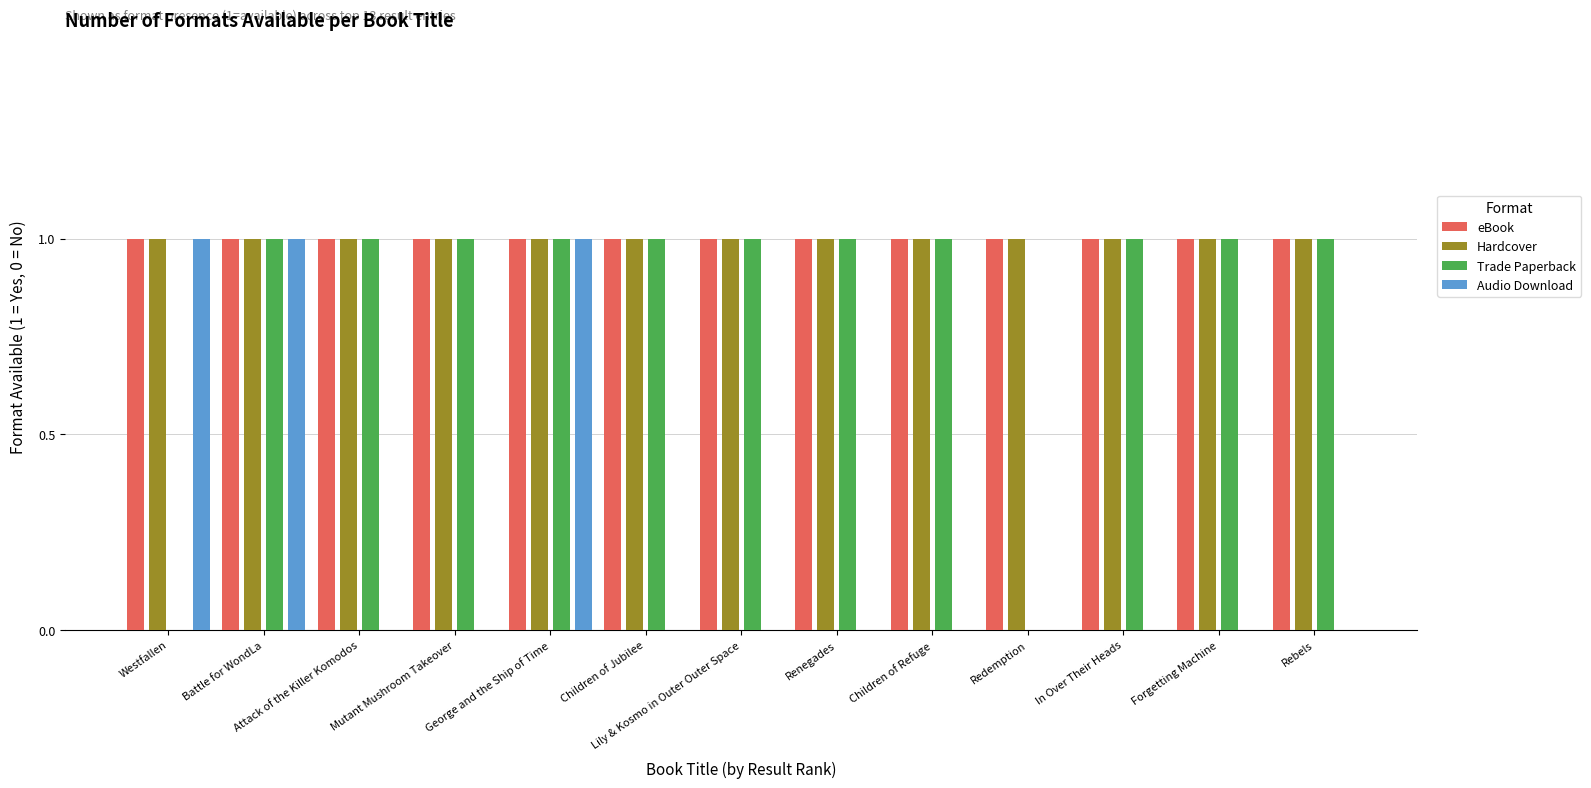

How many series are shown in this chart?

4